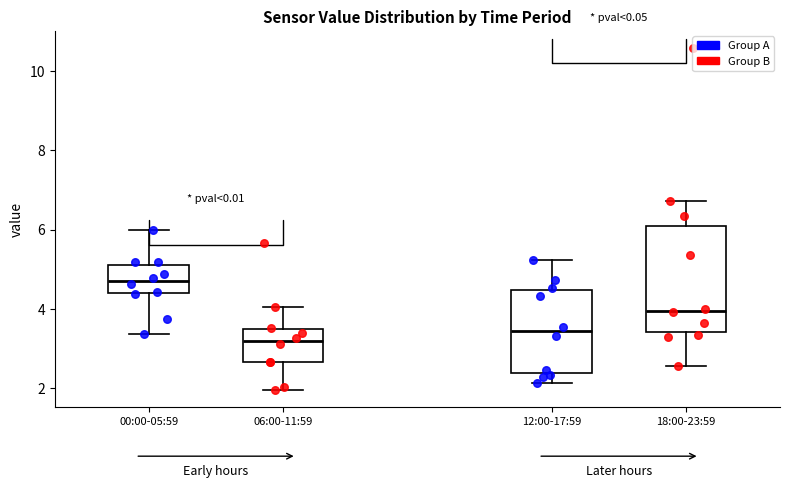

Comparing the boxes themselves (not the whiskers), which one is the tallest?

18:00-23:59